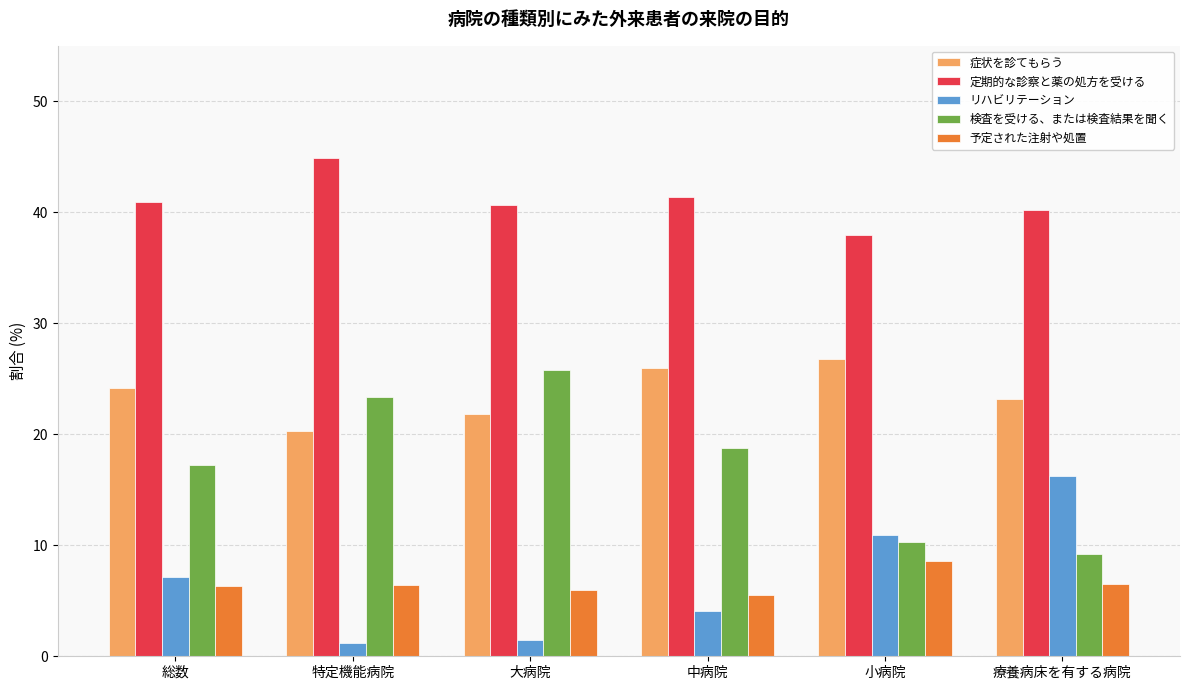

What is the label of the 5th bar from the left?

小病院